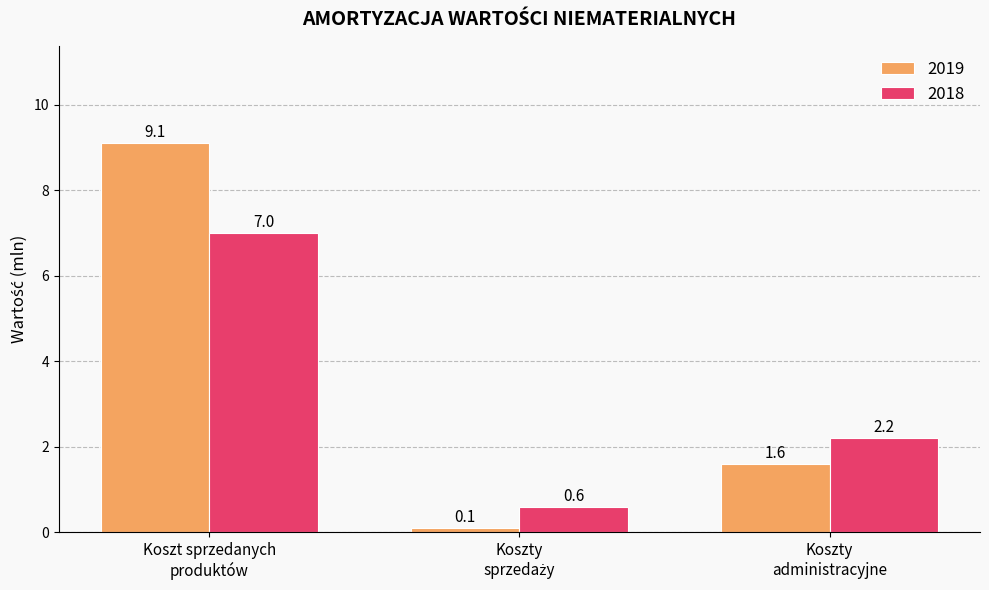

What is the maximum value shown in the chart?

9.1